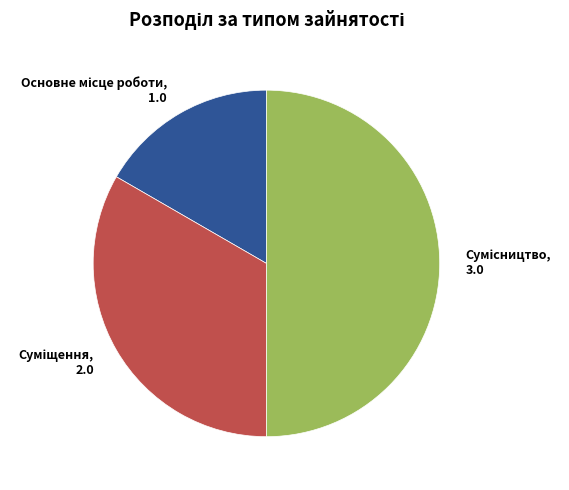

Rank the categories by value from highest to lowest.

Сумісництво, Суміщення, Основне місце роботи